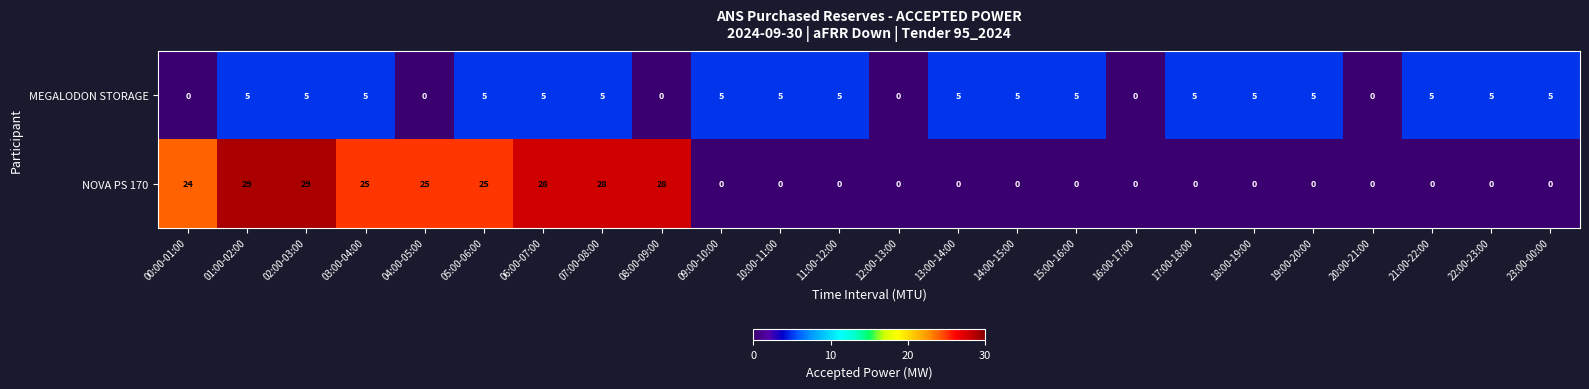

Count the MEGALODON STORAGE values in the range 5 to 6.

18